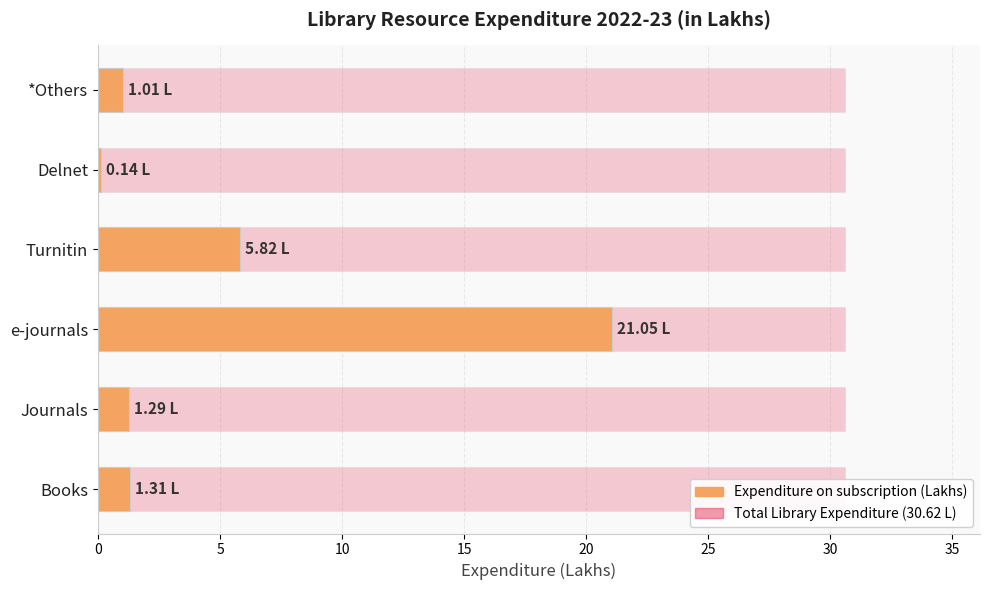

At how many categories does at least one series exceed 6?

1